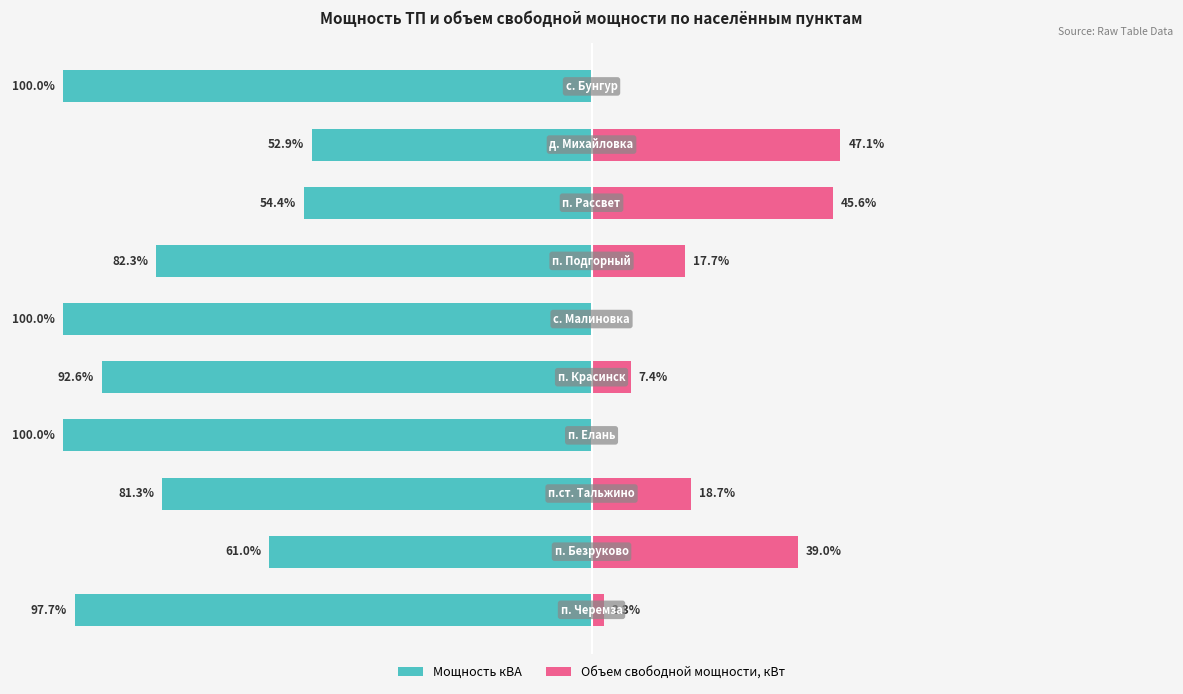

What is the sum of all Объем свободной мощности, кВт values?

177.9